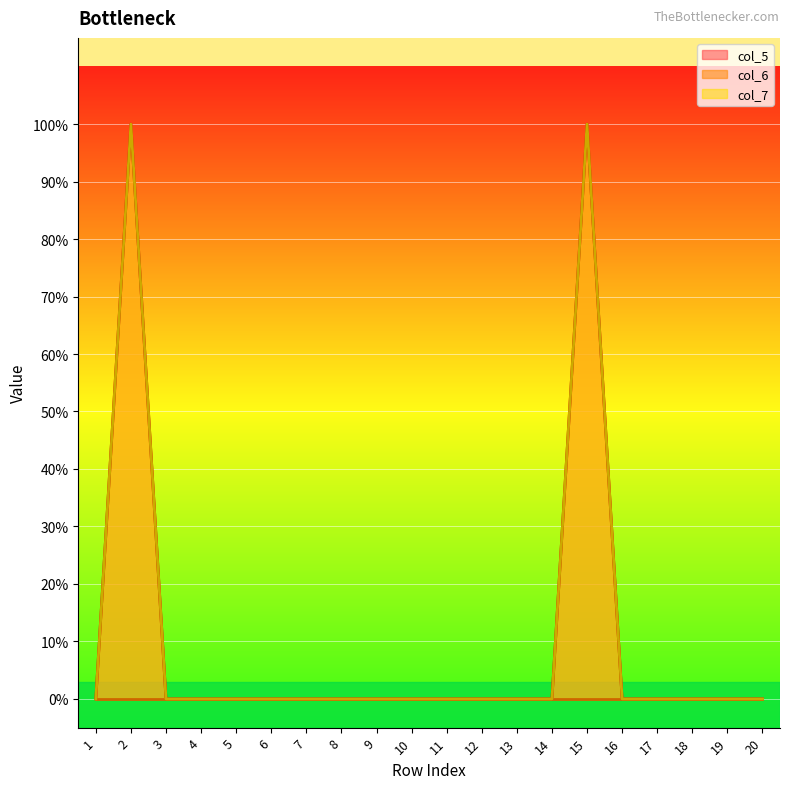

The value of col_7 at 8 is 0. True or false?

True